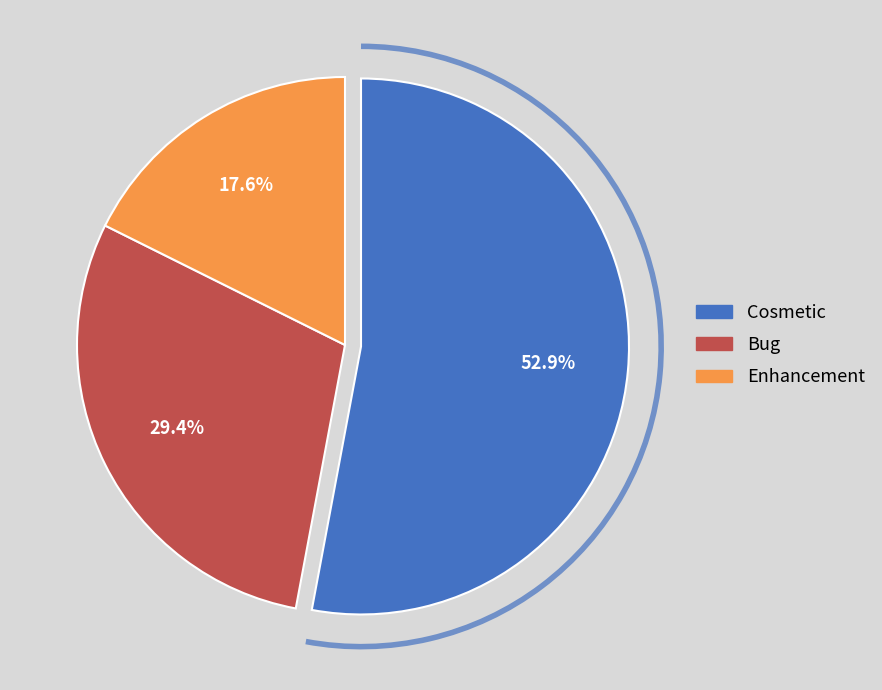

Is there any slice that represents more than half of the pie?

Yes